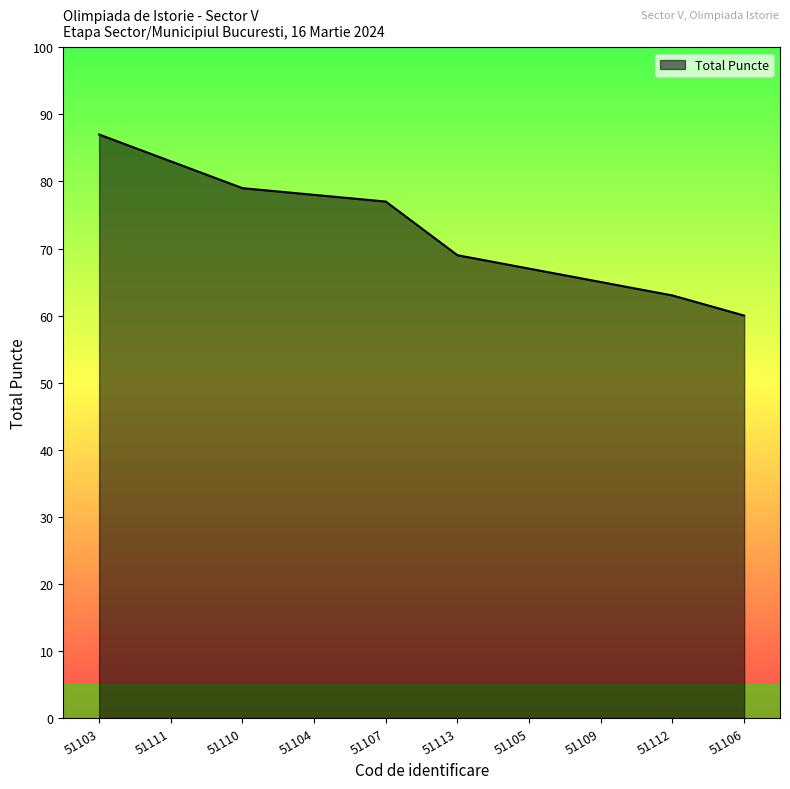

What is the approximate value at 51103, to the nearest 10?

90